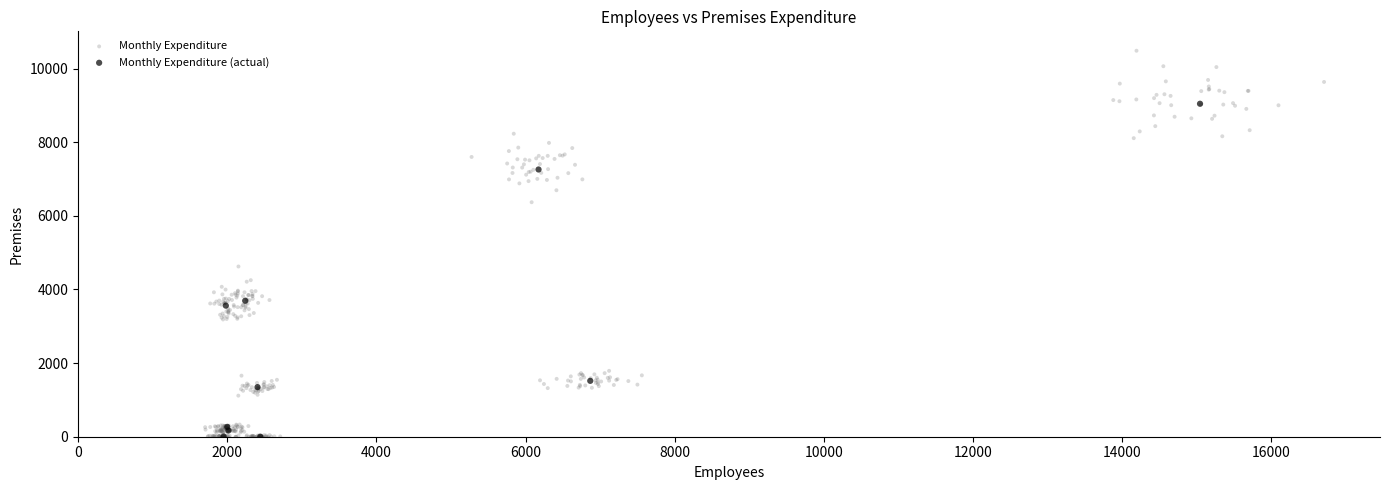

Which series contains the highest Y value?

Monthly Expenditure